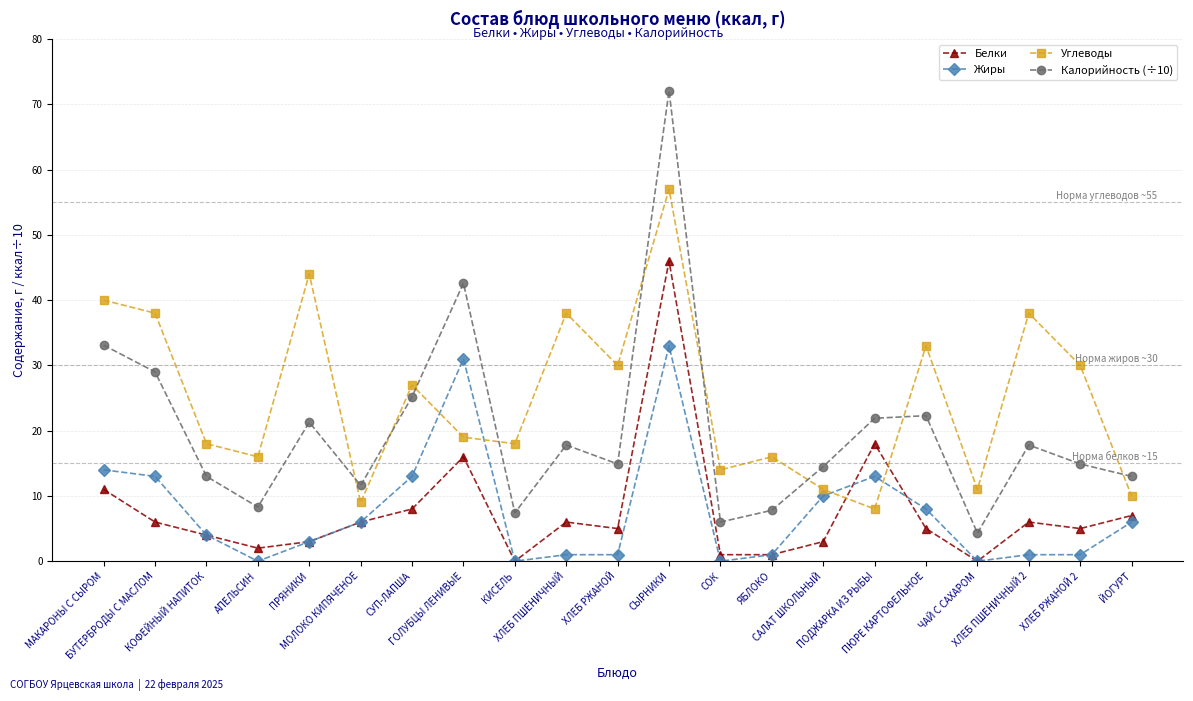

Rank the series by their maximum value, from highest to lowest.

Калорийность (÷10), Углеводы, Белки, Жиры